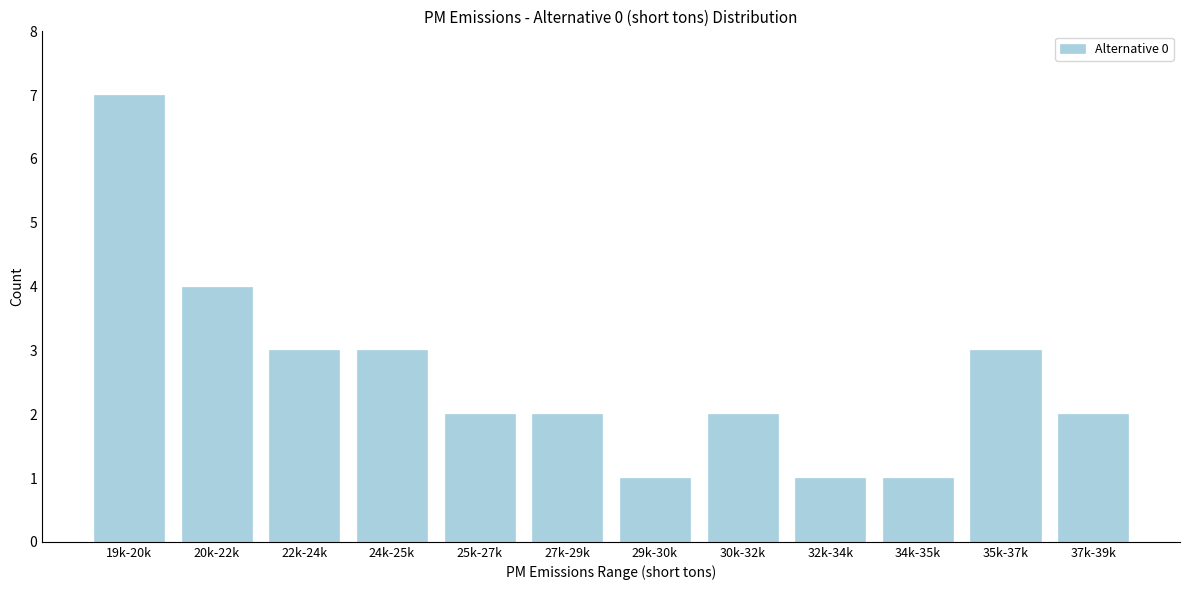

Reading right to left, list all the values displayed in this chart.

2	3	1	1	2	1	2	2	3	3	4	7